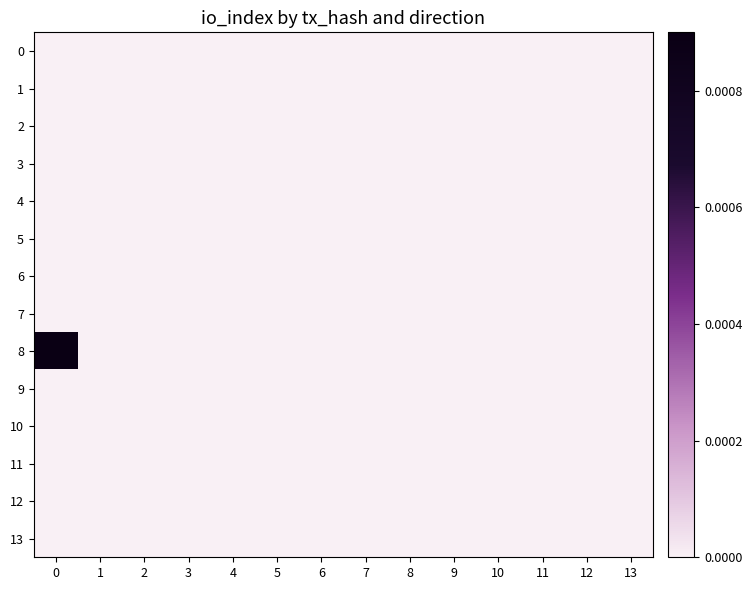

How many categories are shown in the chart?

14